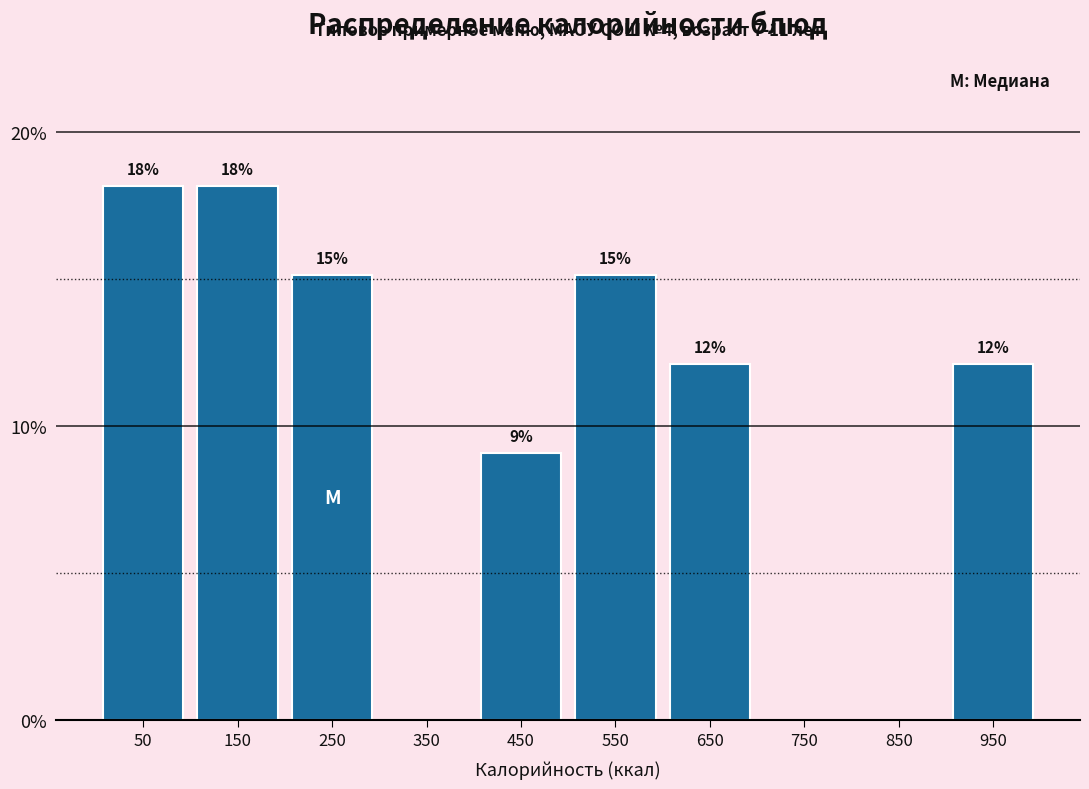

Are the bars horizontal?

No